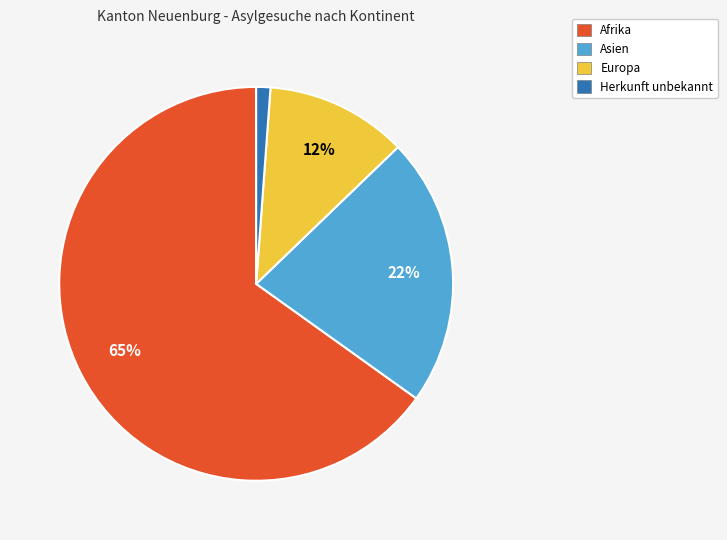

What percentage is the Europa slice, to the nearest percent?

12%